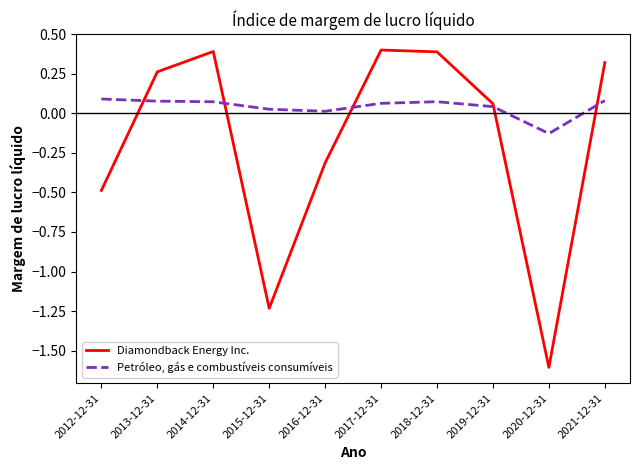

What is the total value across all series at 2021-12-31?

0.4